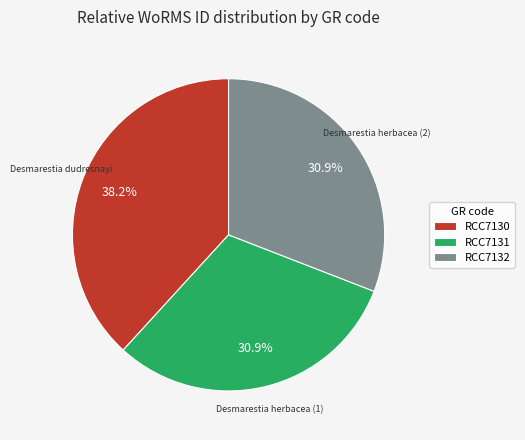

What percentage is the RCC7130 slice, to the nearest percent?

38%